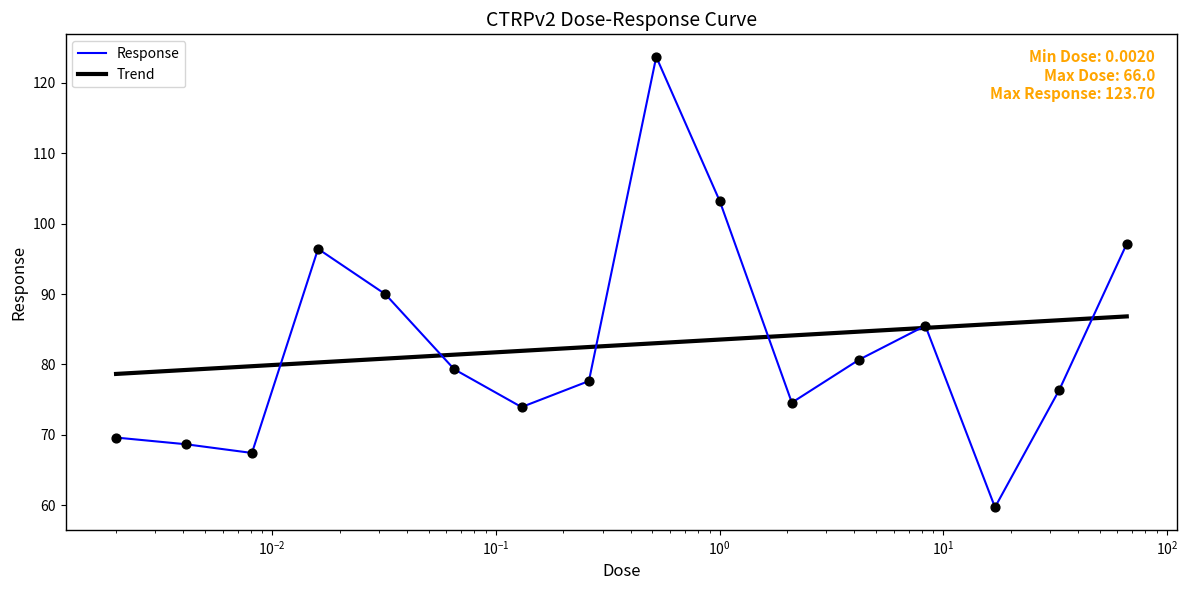

What is the change in value from 4.2 to 8.3?

+4.8